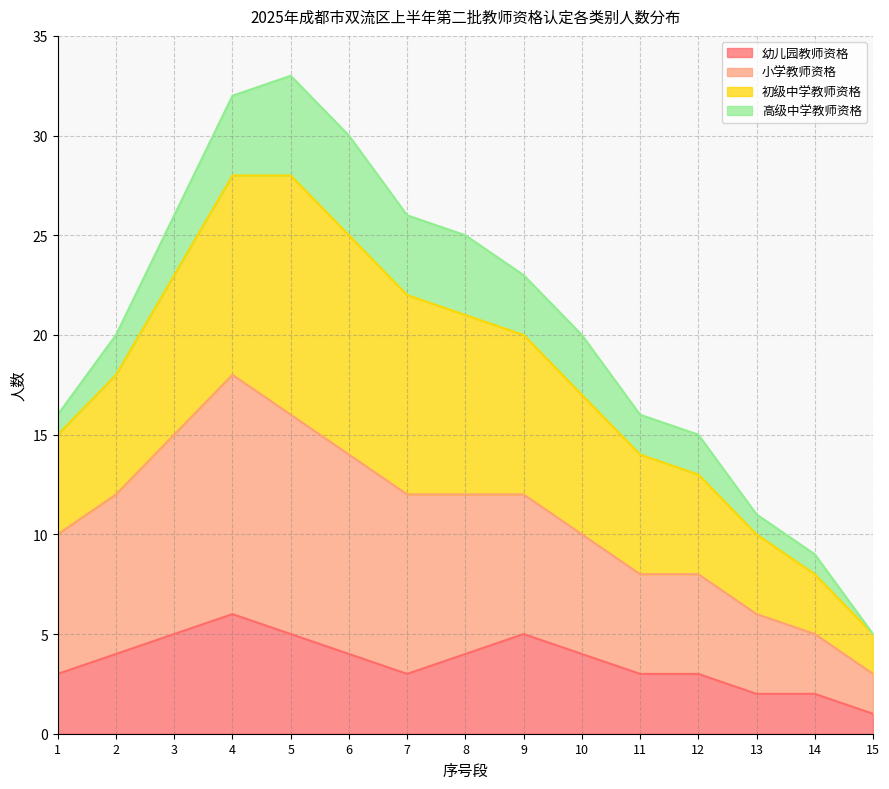

Which series changed the most between 13 and 15?

初级中学教师资格